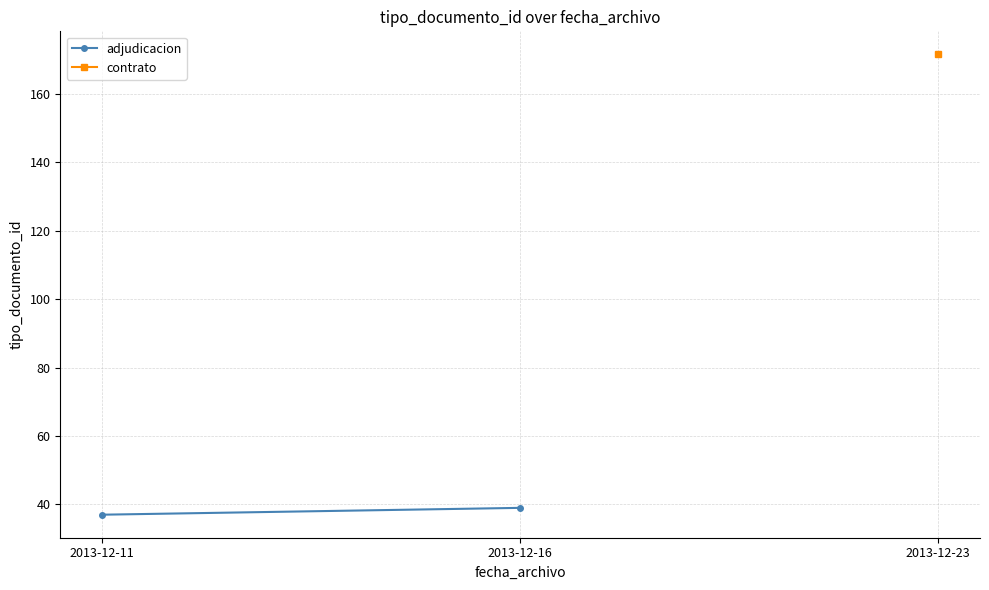

How many distinct data groups are displayed?

2